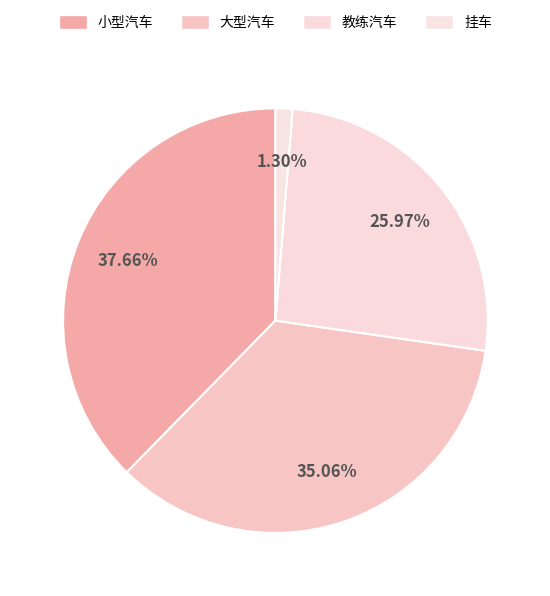

Is there a majority slice in this chart?

No